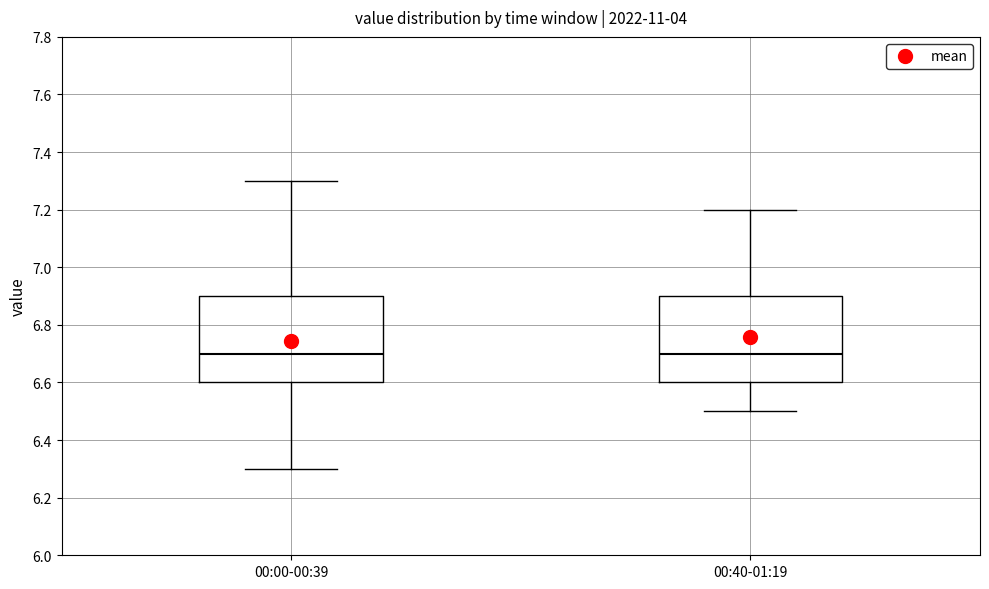

Reading left to right, read every box against the y-axis: the position of its median line, the range the box covers, and the ends of its whiskers. The values are not printed on the chart, so give them approximately, as read against the axis.

00:00-00:39: median 6.7, box 6.6 to 6.9, whiskers 6.3 to 7.3
00:40-01:19: median 6.7, box 6.6 to 6.9, whiskers 6.5 to 7.2